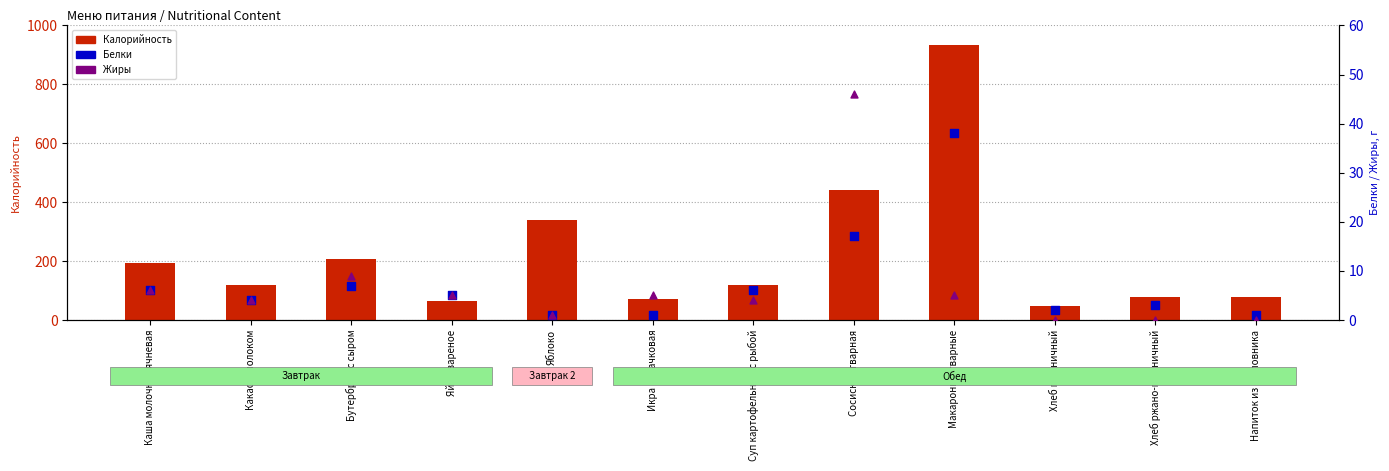

At how many categories does at least one series exceed 809?

1